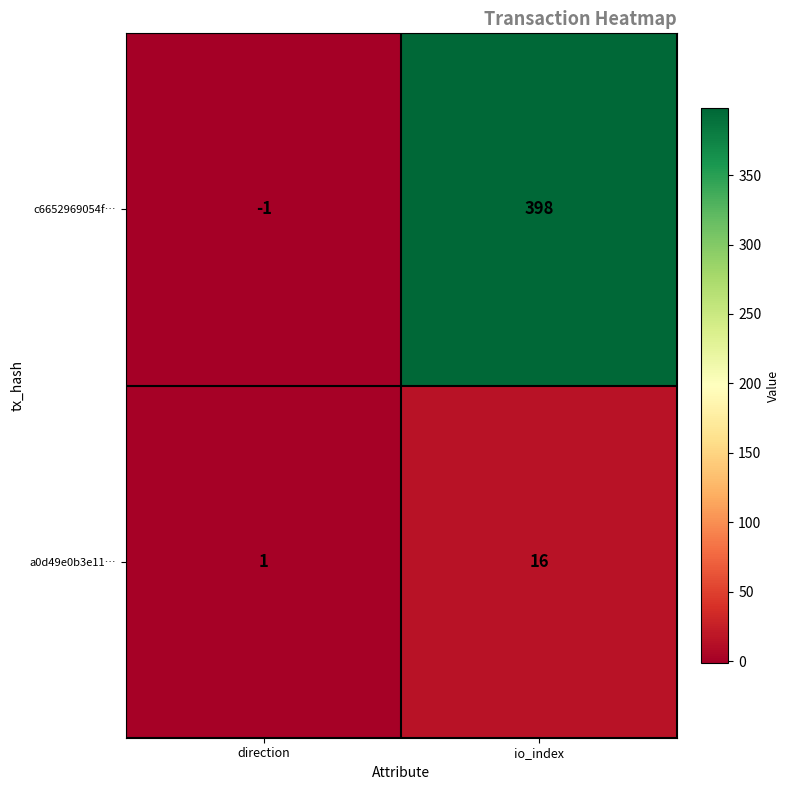

What is the difference between the a0d49e0b3e11… values at io_index and direction?

15